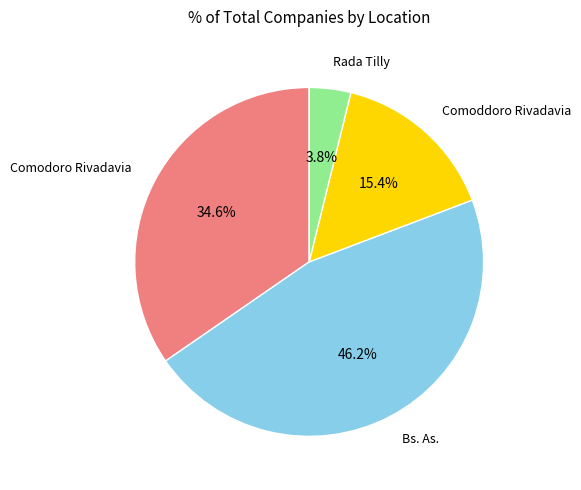

How many slices are in this pie chart?

4